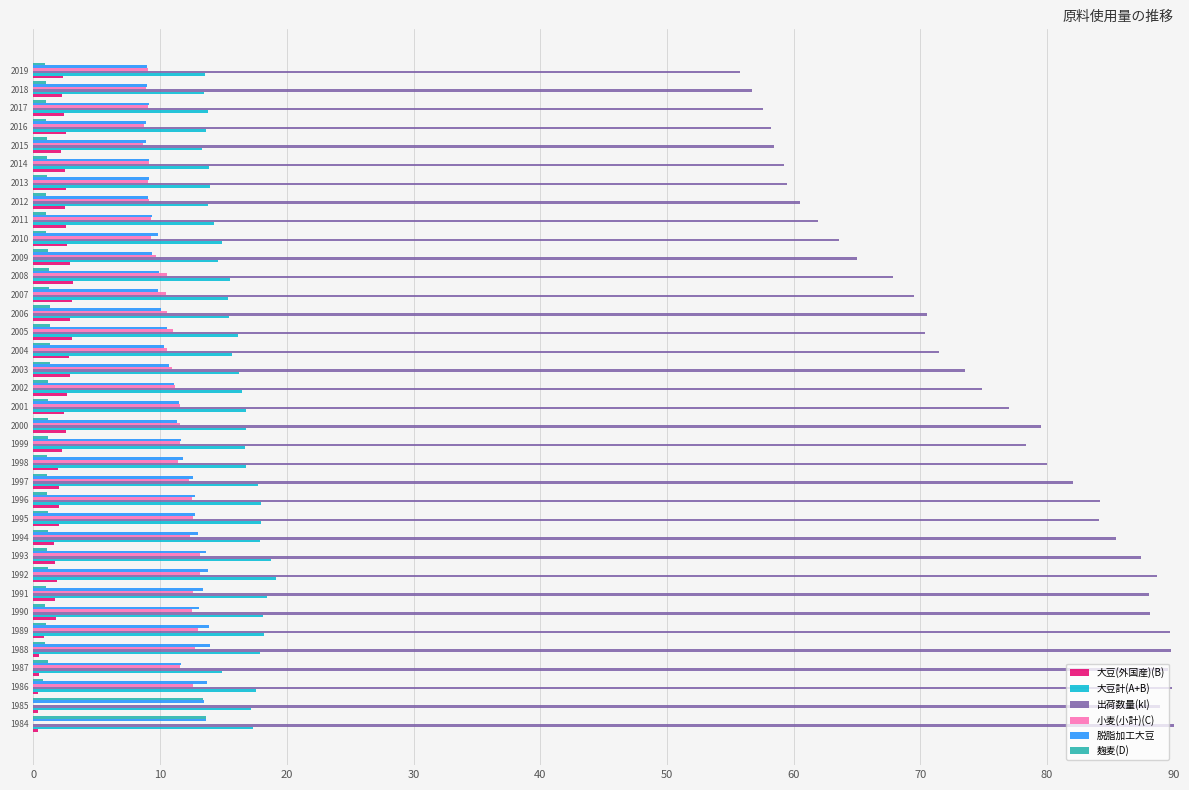

What is the sum of all 麹麦(D) values?

63.6